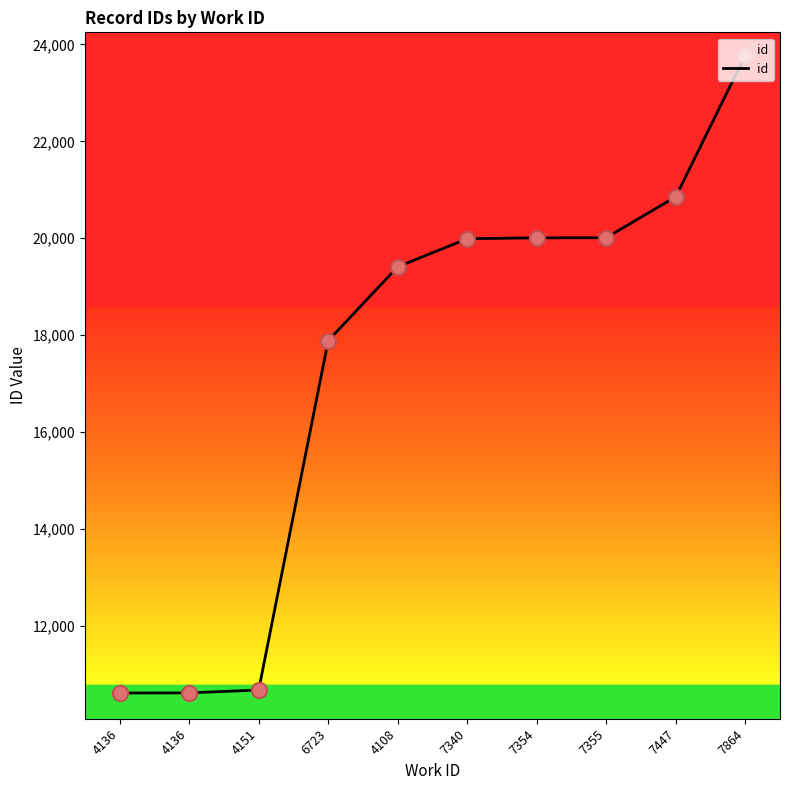

What is the change in value from 4108 to 7864?

+4364